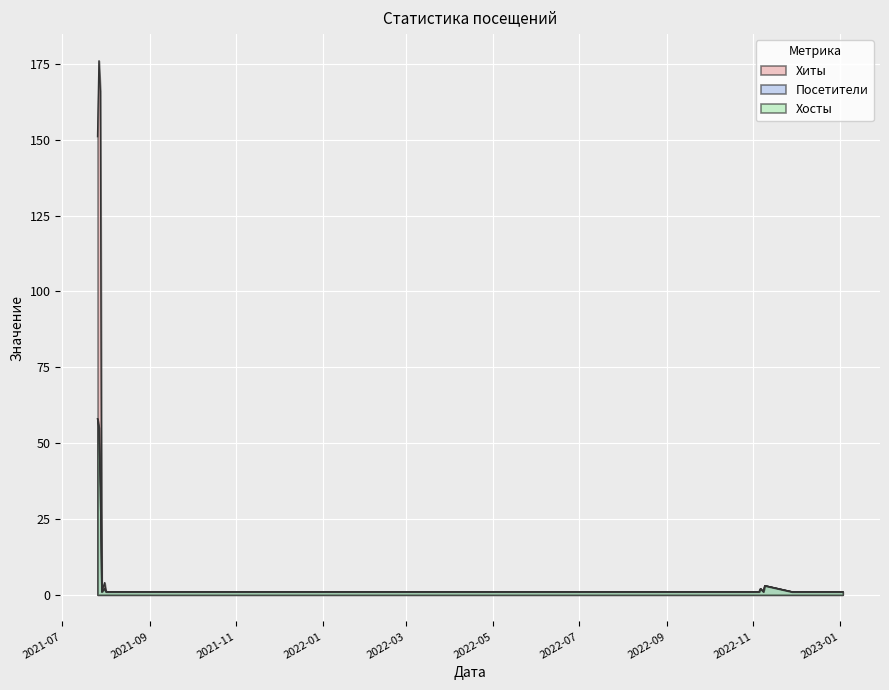

At 2021-07-27, list the series in order from smallest to largest.

Посетители, Хосты, Хиты